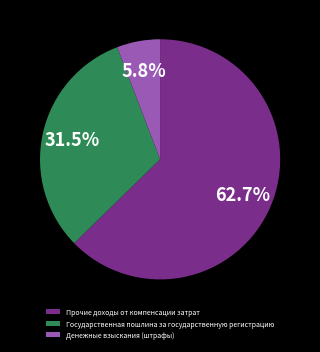

To the nearest percent, what is the difference between the Государственная пошлина за государственную регистрацию and Прочие доходы от компенсации затрат slice percentages?

31%